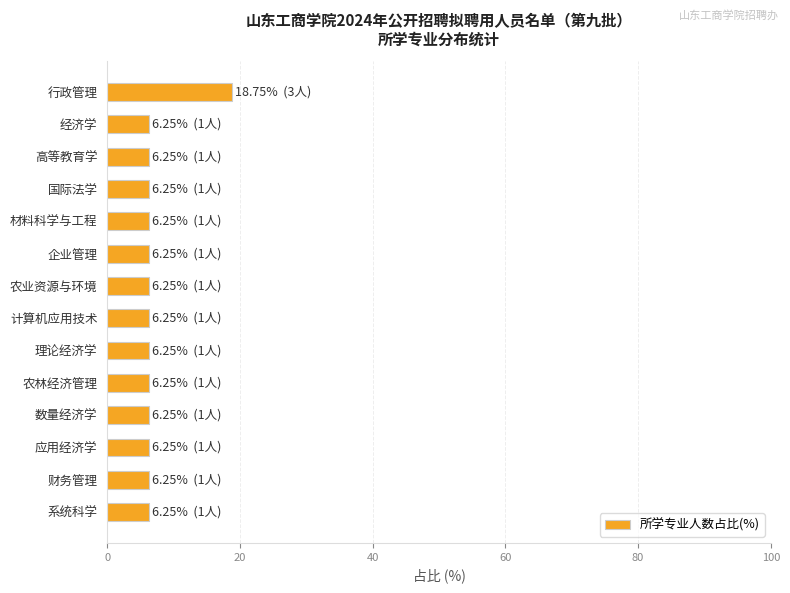

How many distinct data groups are displayed?

1